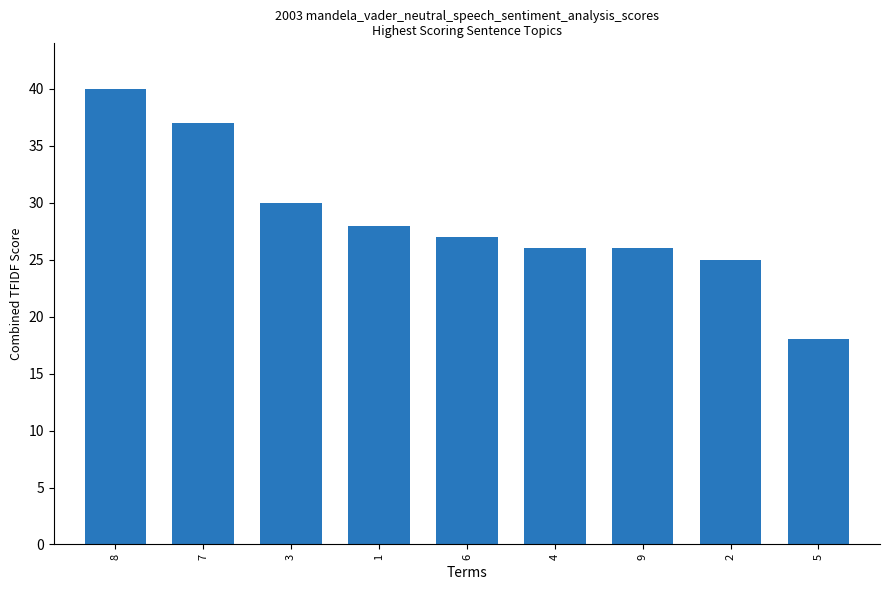

What position from the right is 8?

9